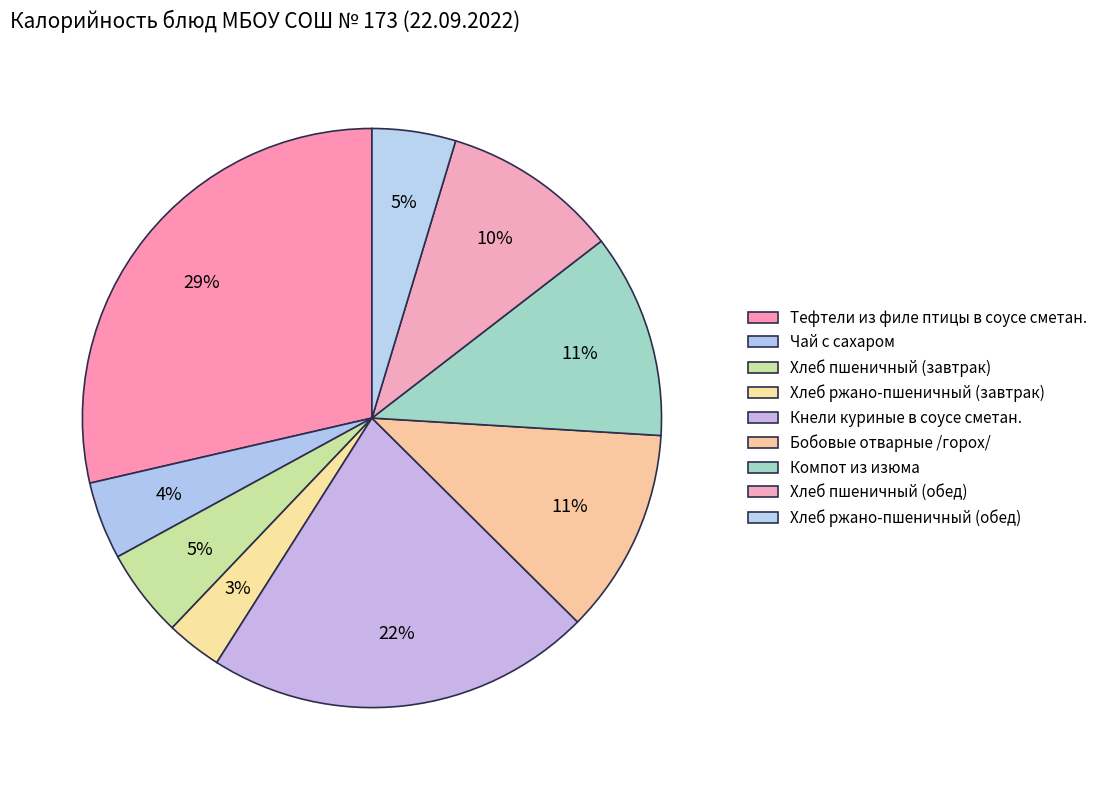

Does Чай с сахаром account for over 50% of the chart?

No